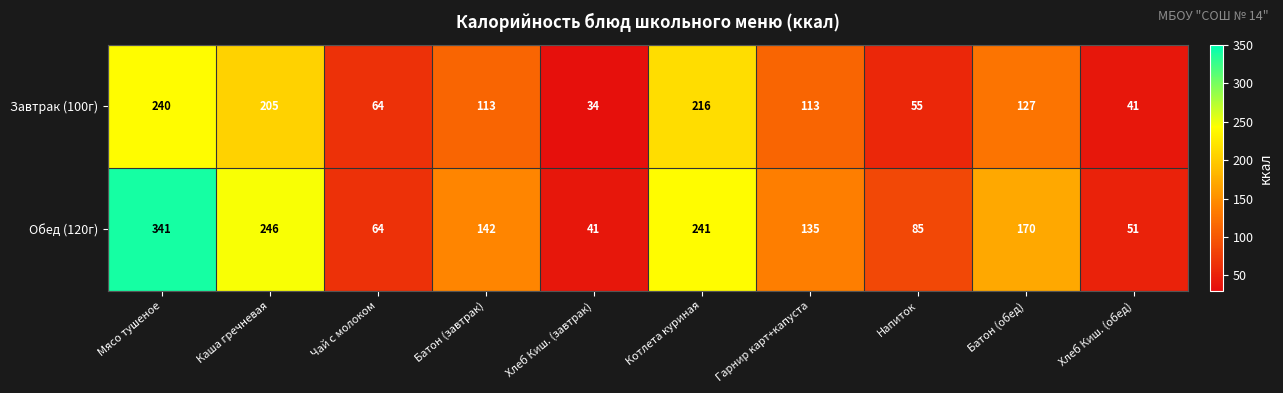

At which category is the sum across all series the highest?

Мясо тушеное